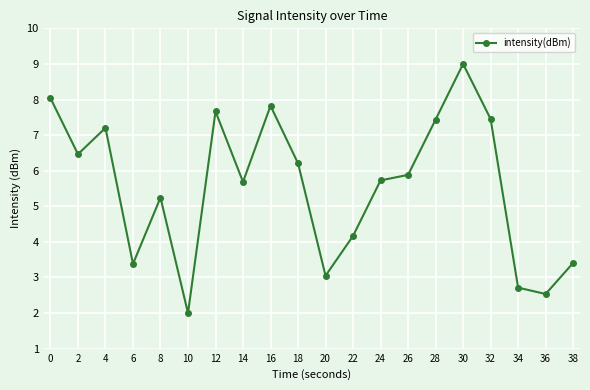

Count the number of values greater than 5.

13